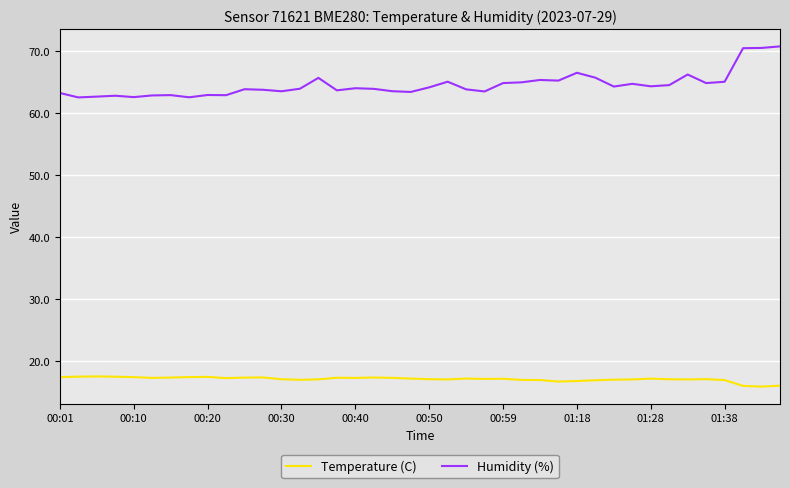

True or false: Temperature (C) and Humidity (%) intersect in this chart.

False